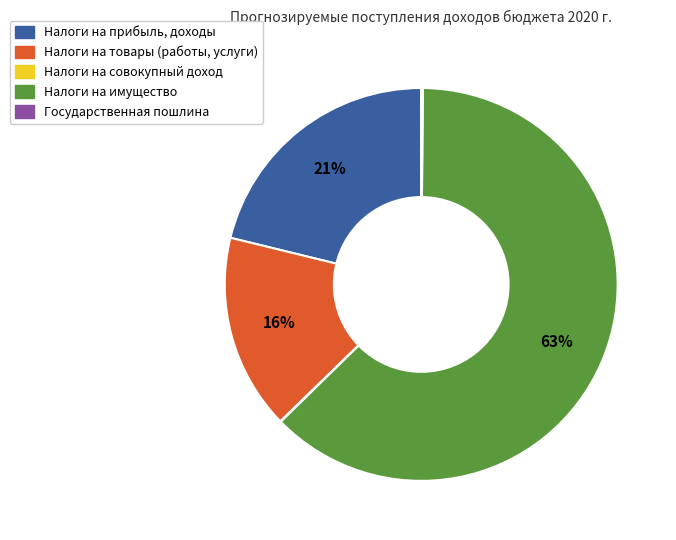

True or false: Налоги на имущество accounts for 63% of the total.

True